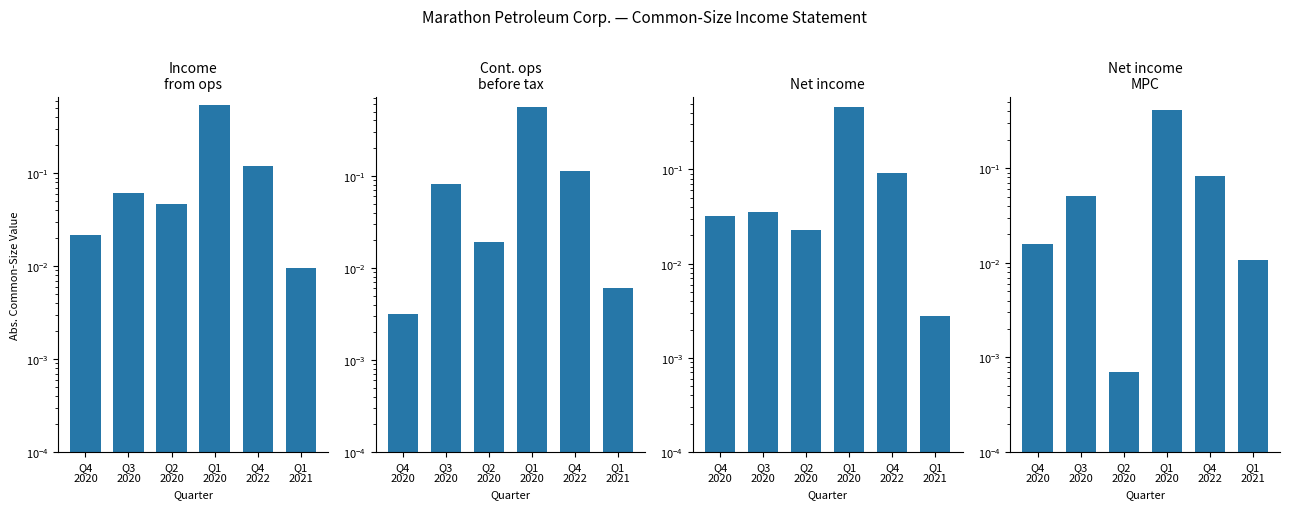

What is the average value of the Income from ops series?

0.1